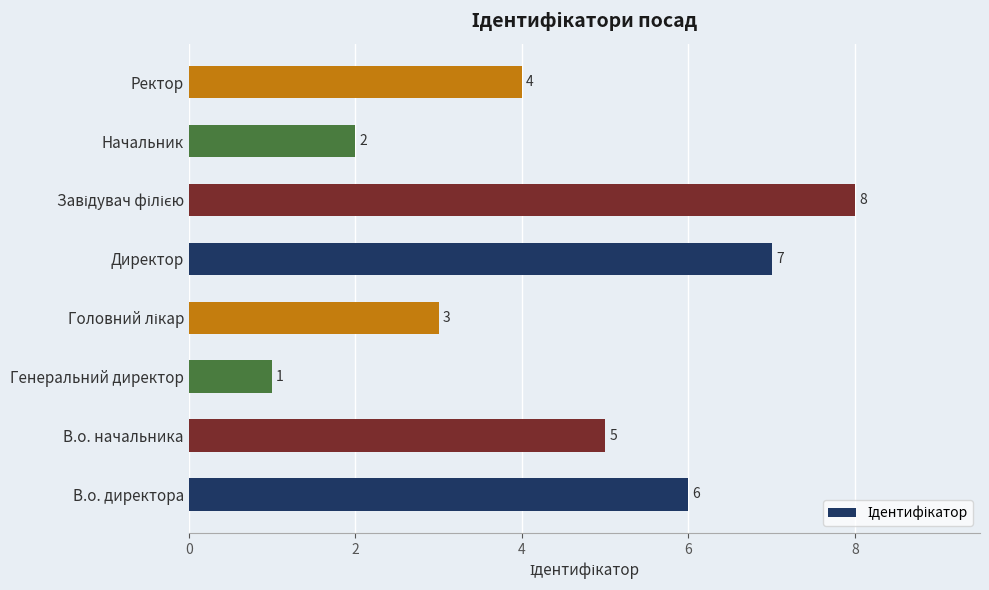

The value at Генеральний директор is 1. True or false?

True